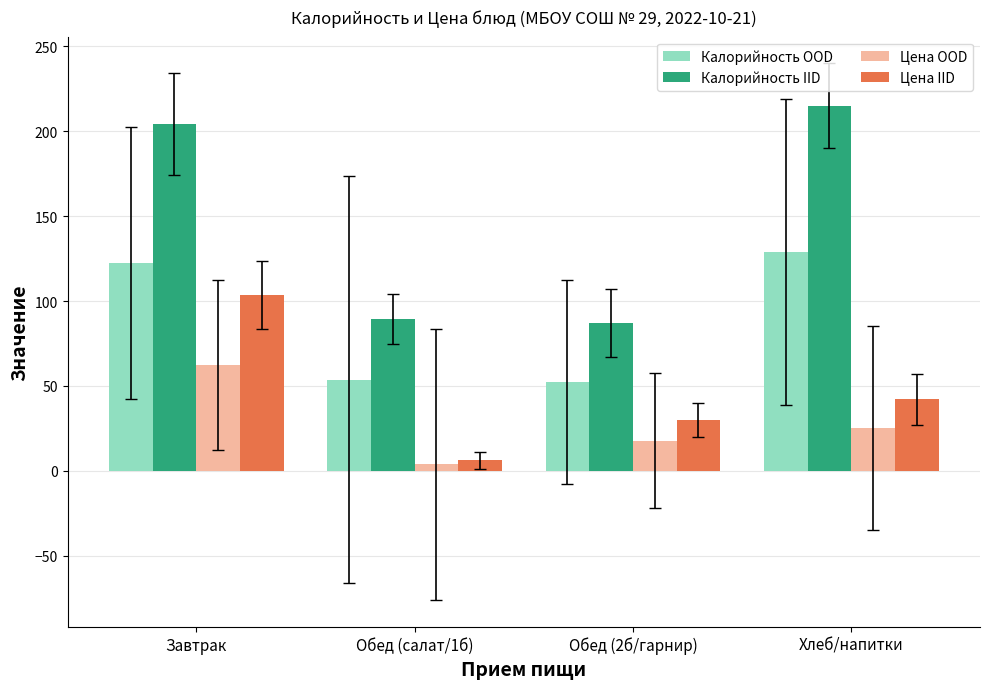

Which category has the lowest value in the Цена OOD series?

Обед (салат/1б)